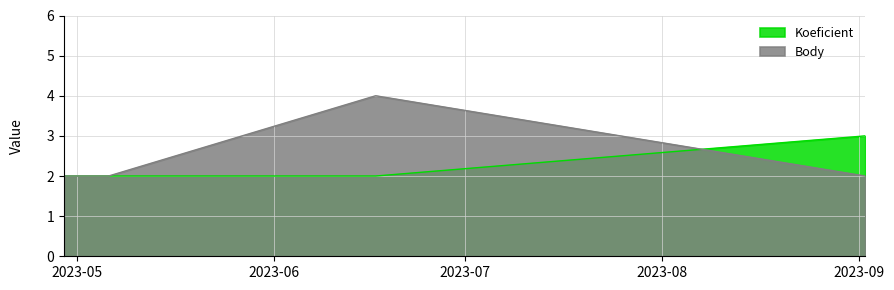

Rank the series at 2023-06-17 from lowest to highest value.

Koeficient, Body